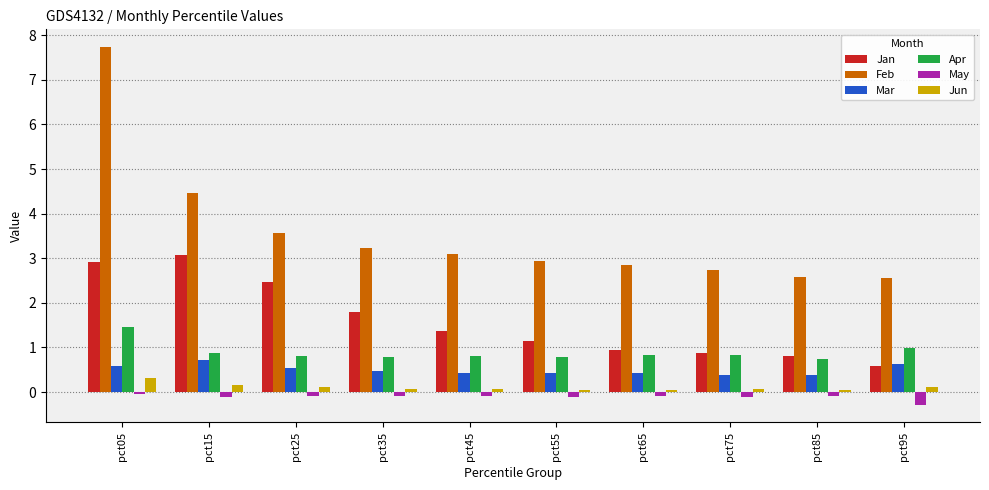

What are all the series names shown in the legend?

Jan, Feb, Mar, Apr, May, Jun